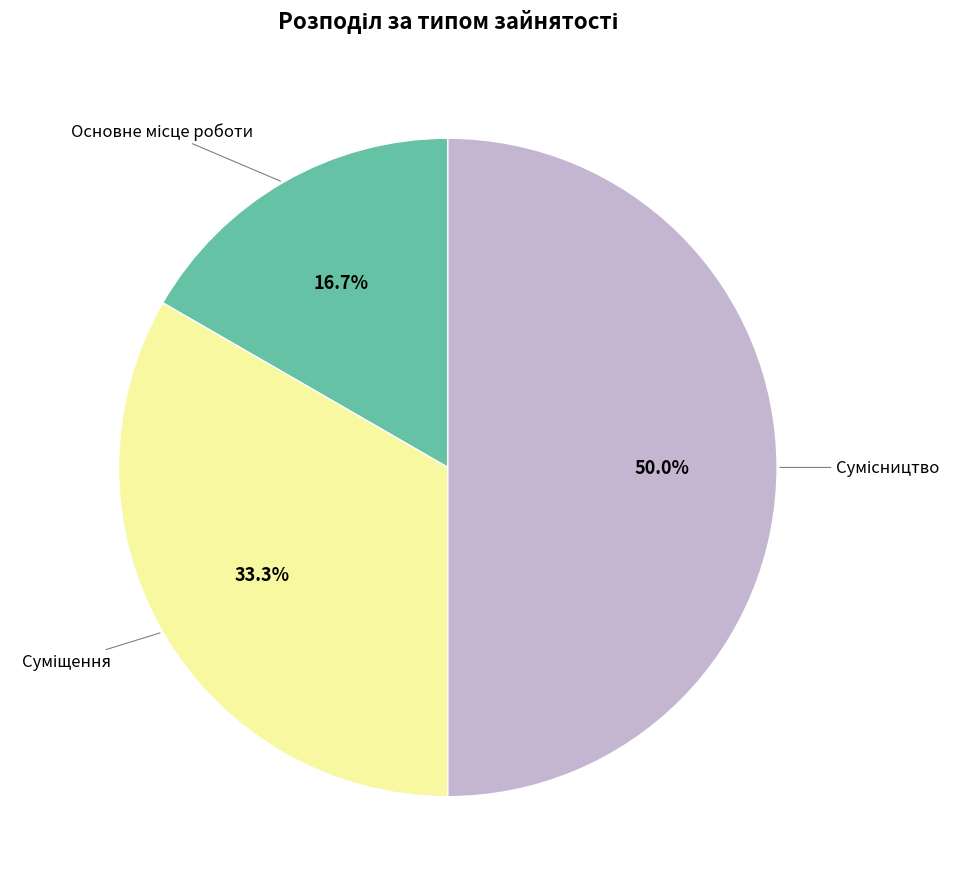

To the nearest percent, what portion does Основне місце роботи represent?

17%